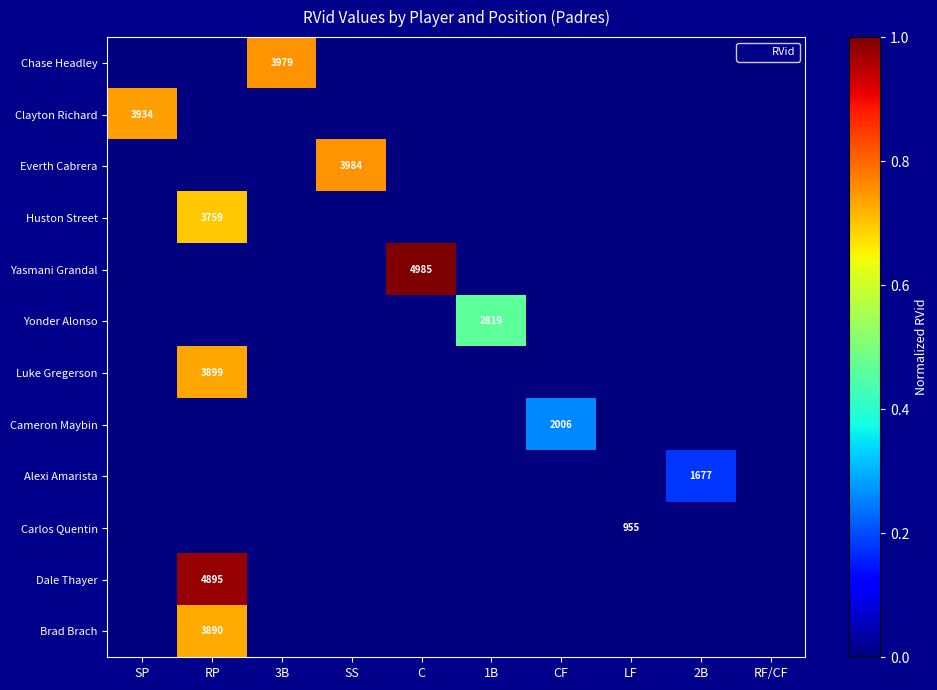

The value of Yonder Alonso at 1B is 1503. True or false?

False